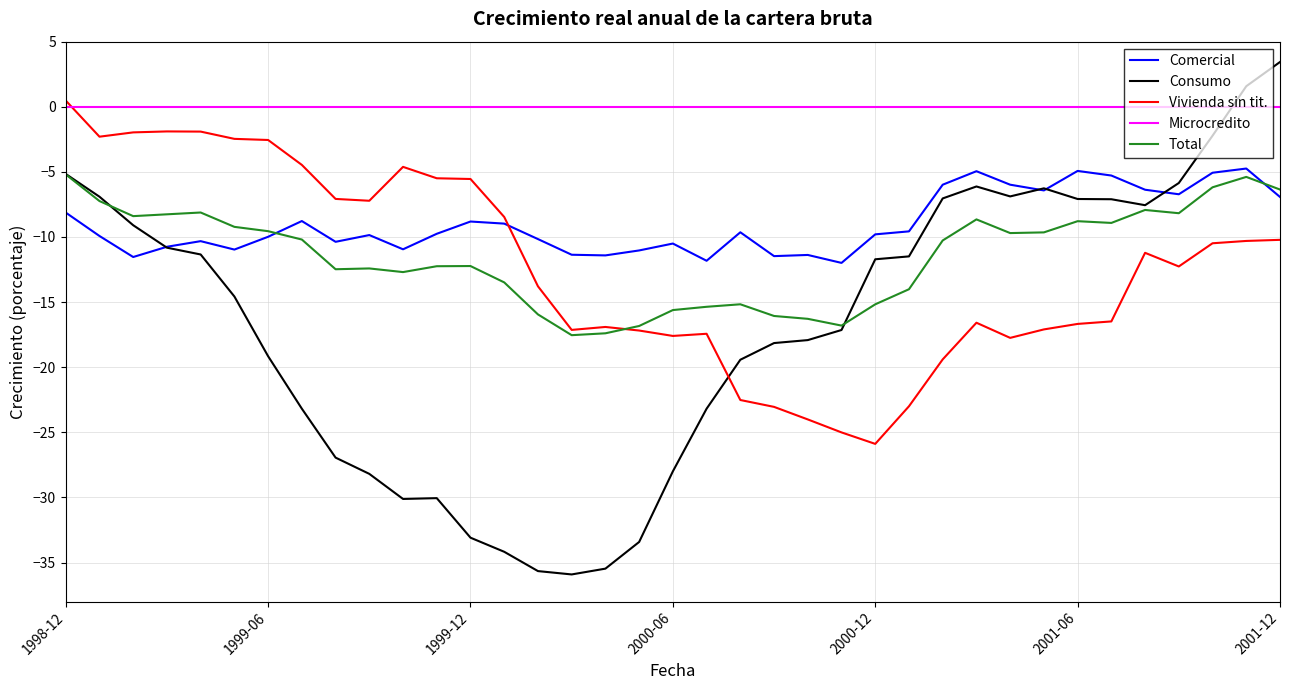

Rank the series by their maximum value, from lowest to highest.

Total, Comercial, Microcredito, Vivienda sin tit., Consumo